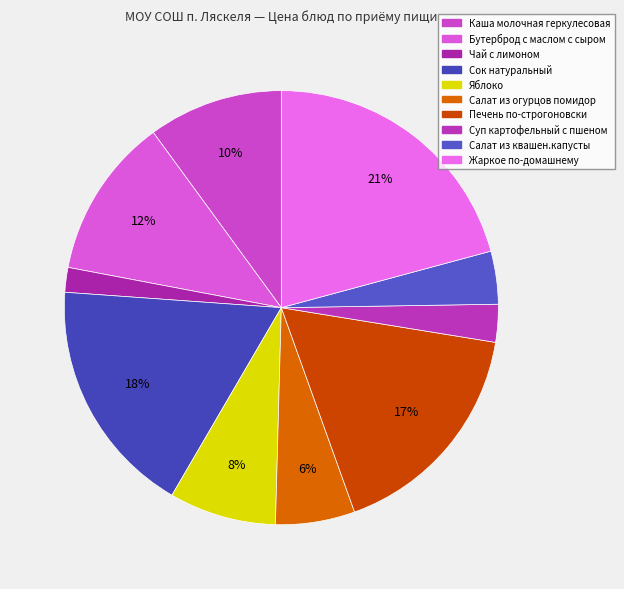

Which category has the biggest portion of the pie?

Жаркое по-домашнему